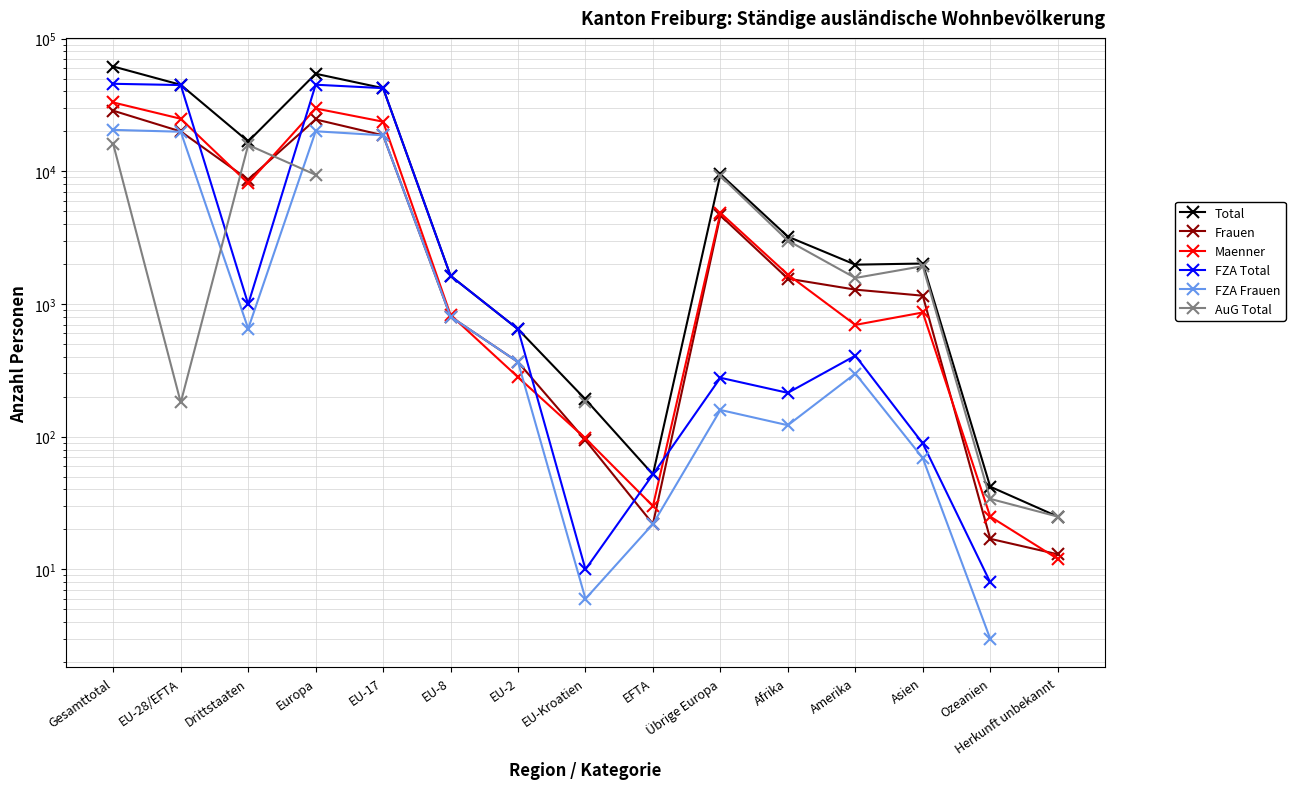

At which category is the sum across all series the highest?

Gesamttotal